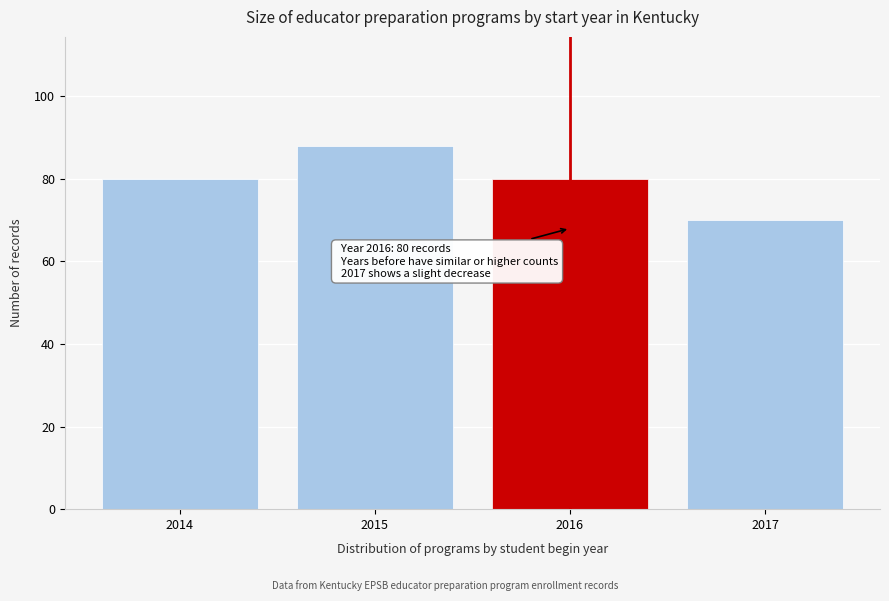

Reading left to right, transcribe all the data shown in this chart.

2014=80	2015=88	2016=80	2017=70